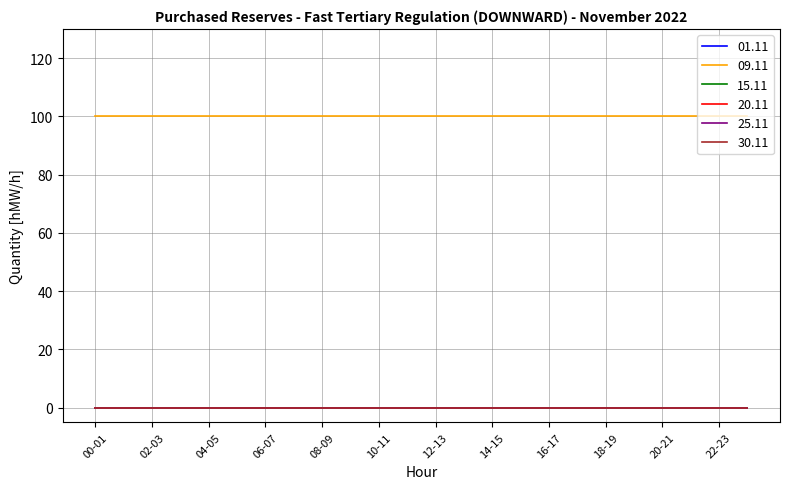

Does the chart display data point markers on the line(s)?

No